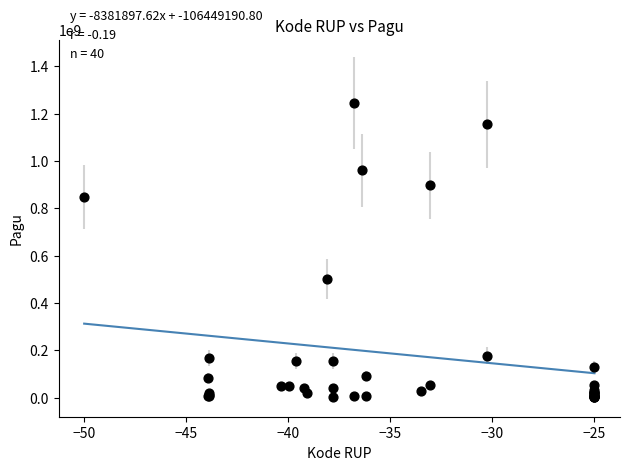

What Y value in the scatter plot is closest to 622840000?

499932000